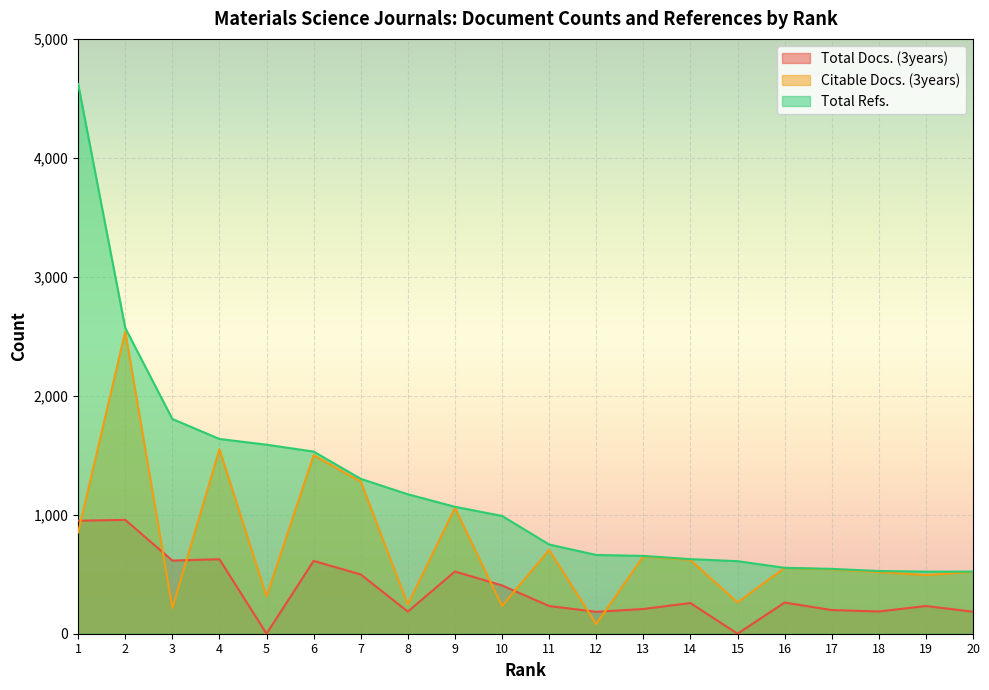

Rank the series at 19 from highest to lowest value.

Total Refs., Citable Docs. (3years), Total Docs. (3years)